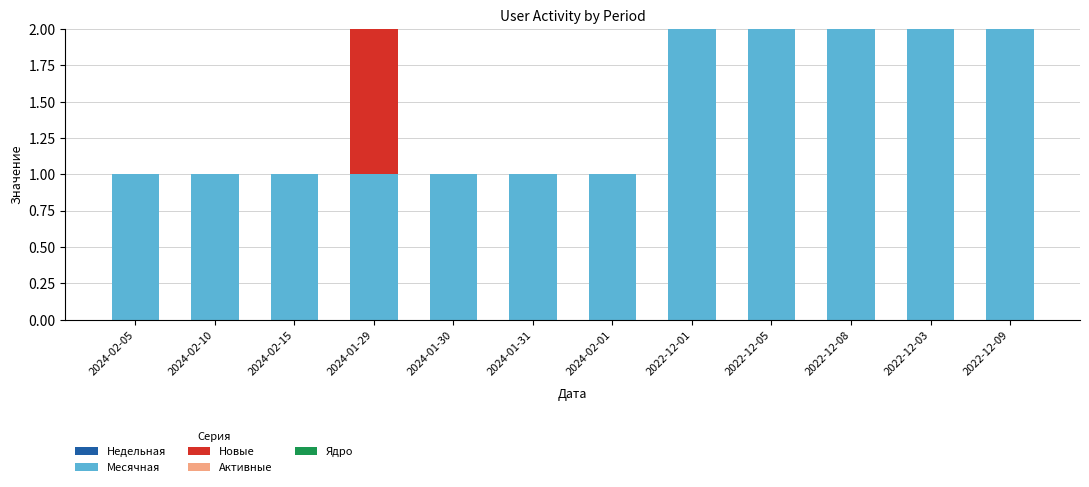

Are the bars grouped side by side (vs. stacked)?

No